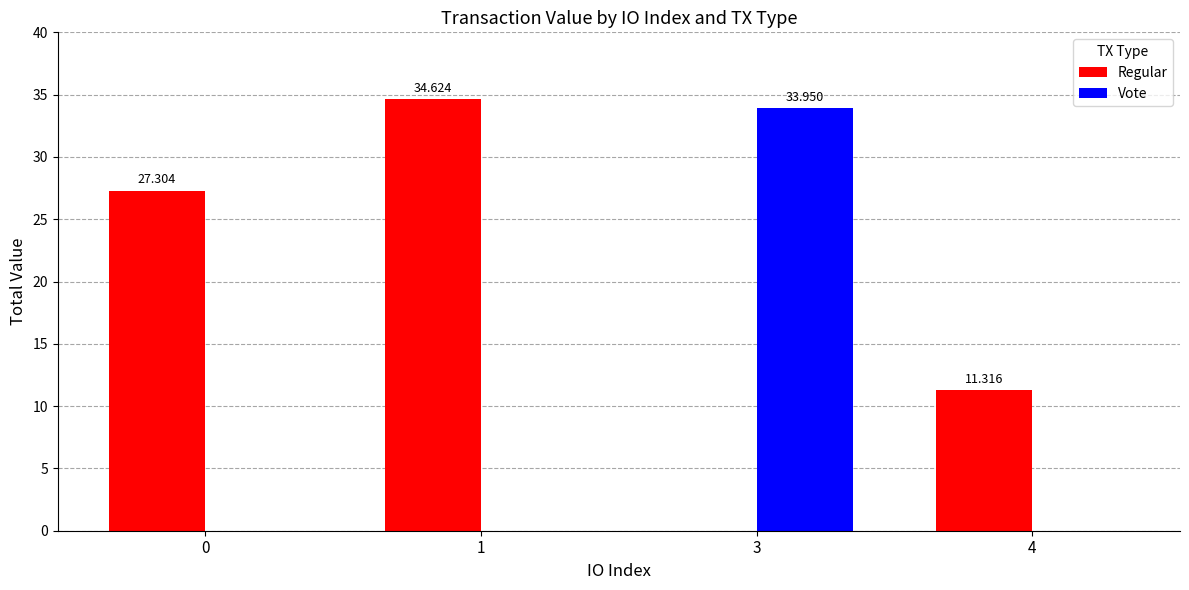

Does the chart contain stacked bars?

No